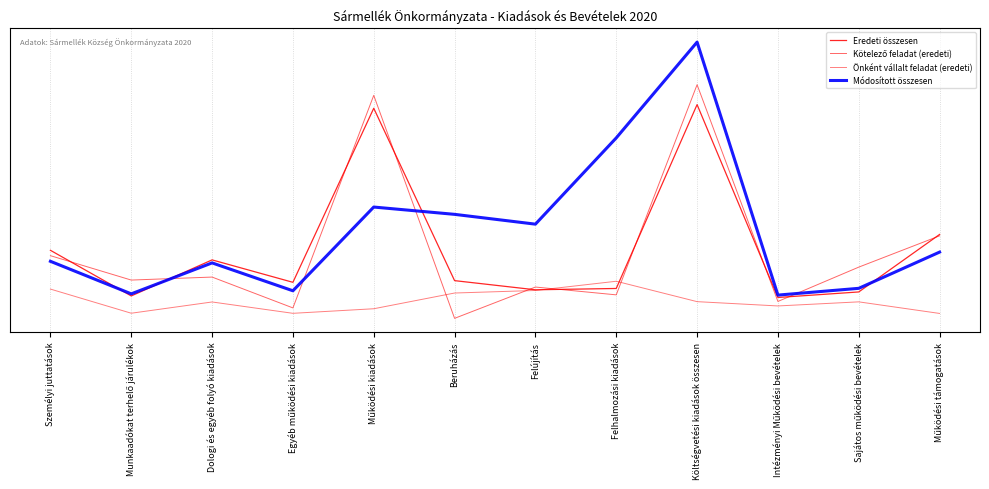

Does the chart display data point markers on the line(s)?

No